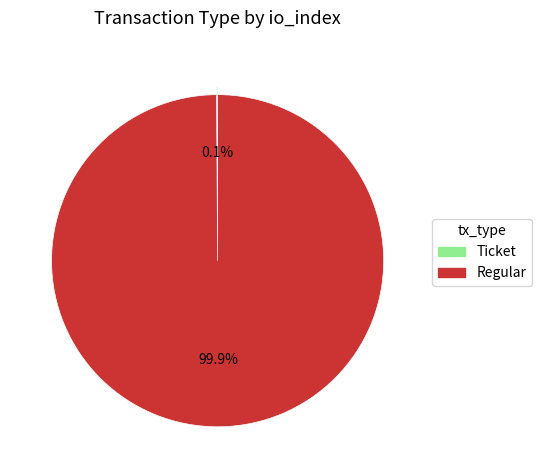

Which category accounts for the majority?

Regular